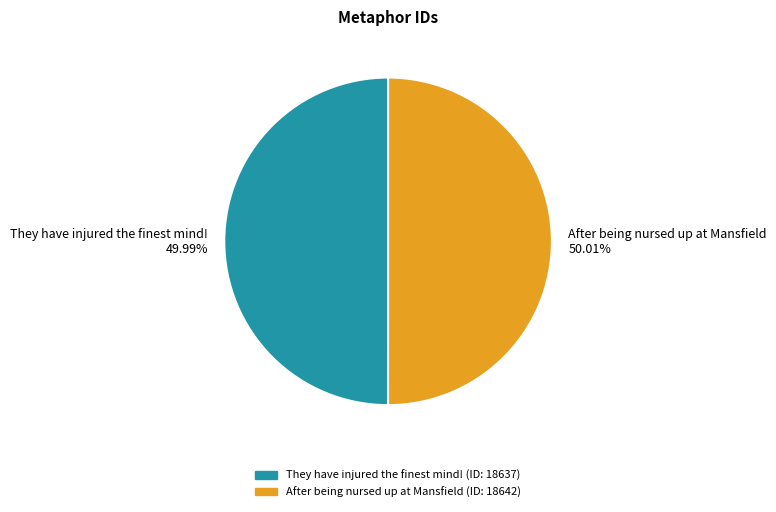

Do After being nursed up at Mansfield 50.01% and They have injured the finest mind! 49.99% together represent more than half of the pie?

Yes